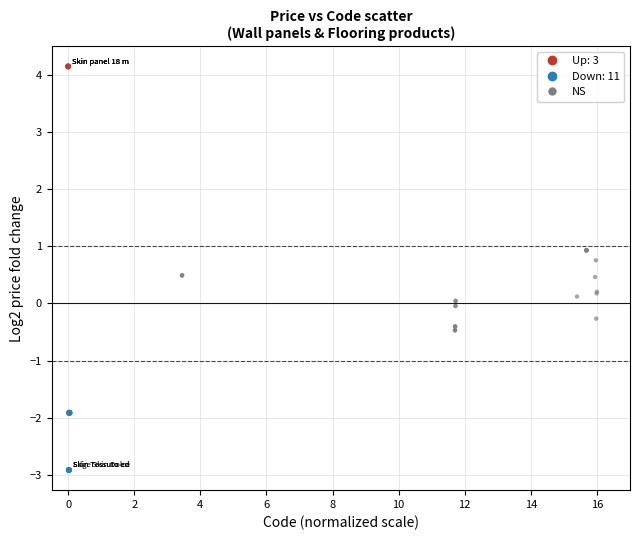

Which series contains the lowest Y value?

Down: 11